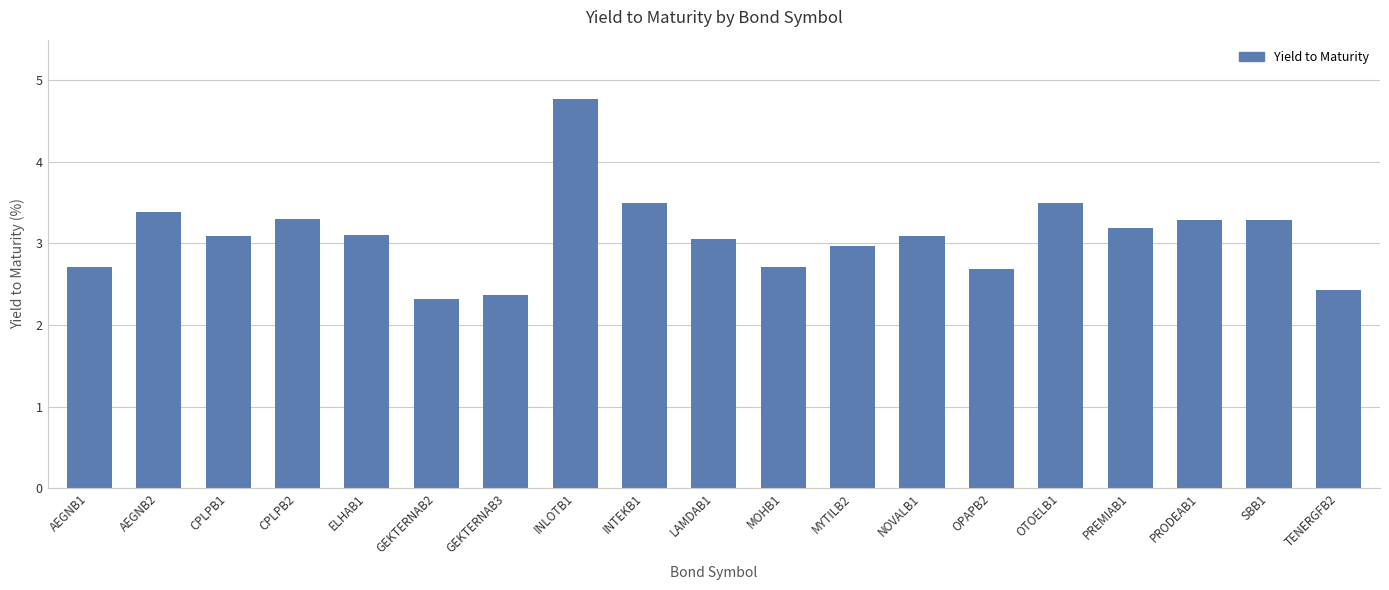

True or false: the data shows 0.7 at PREMIAB1.

False